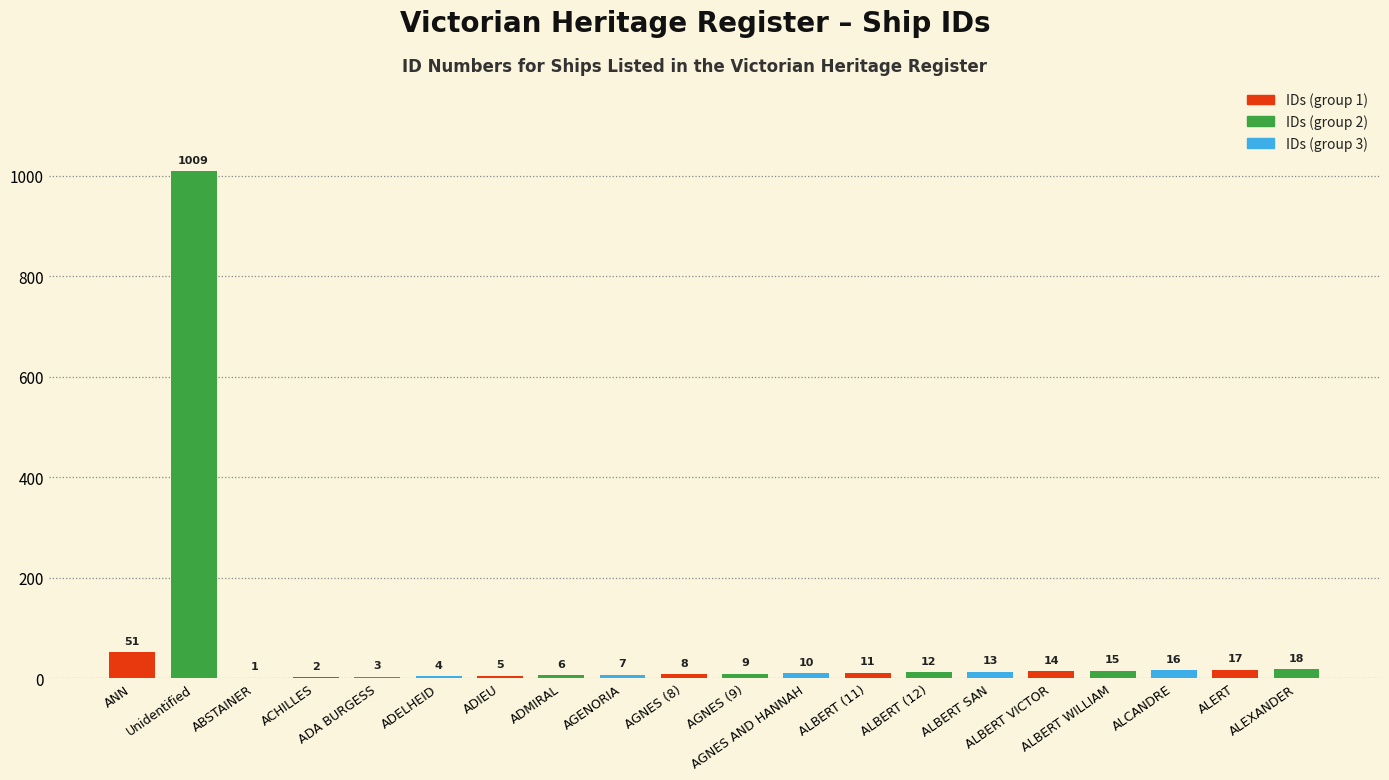

Reading left to right, extract all data points from this chart.

51	1009	1	2	3	4	5	6	7	8	9	10	11	12	13	14	15	16	17	18